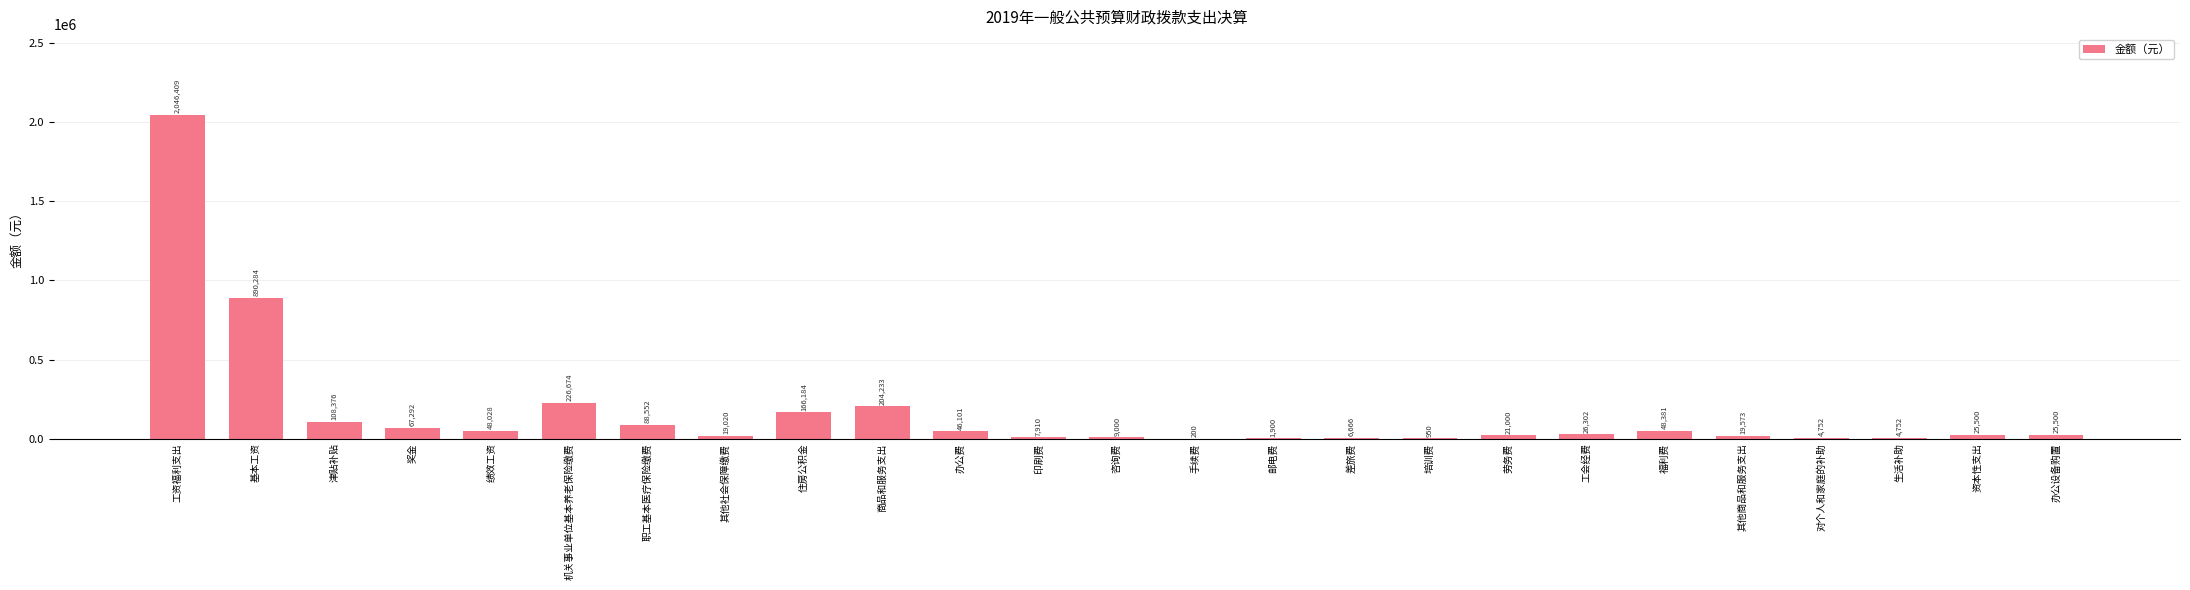

The value at 住房公积金 is 166184.0. True or false?

True